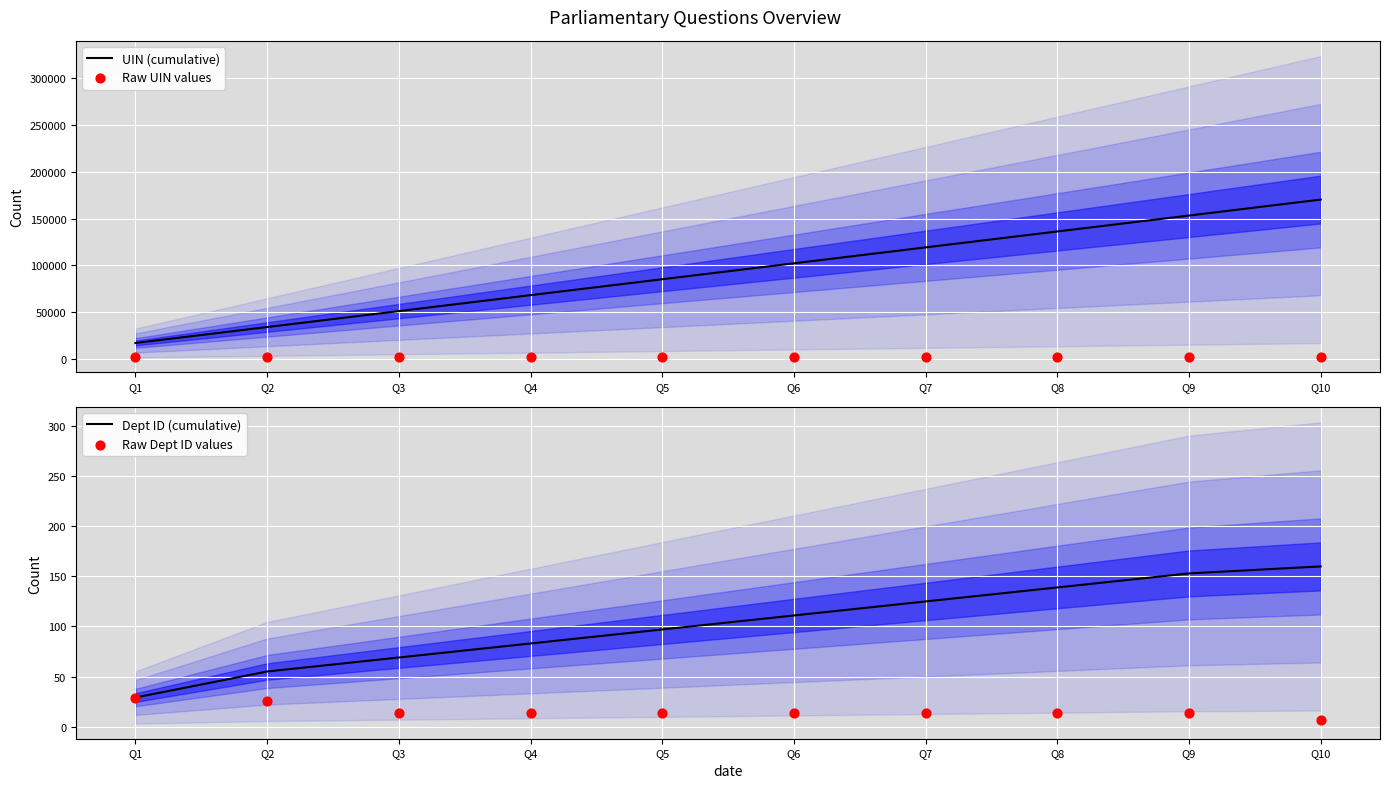

At which category is the sum across all series the highest?

Q10